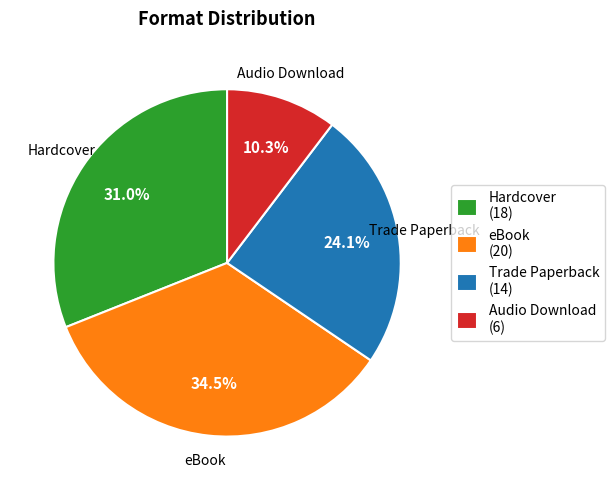

Which has a higher value, Audio Download (6) or Trade Paperback (14)?

Trade Paperback (14)